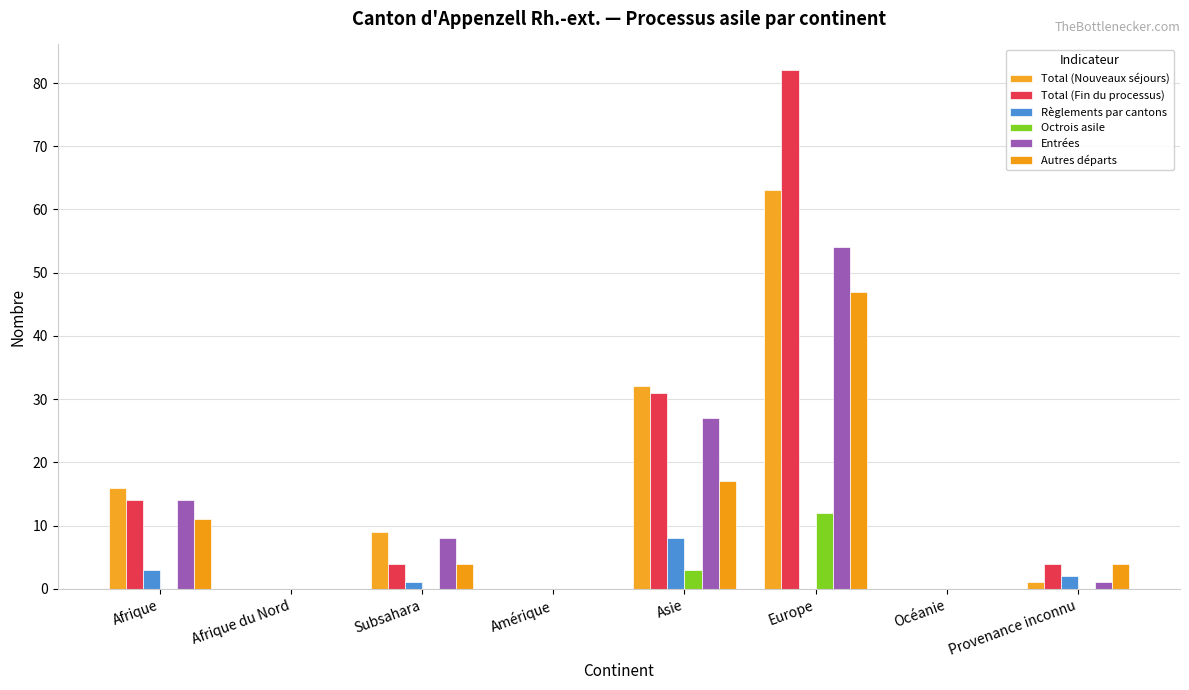

The Octrois asile series shows 2 at Asie. True or false?

False